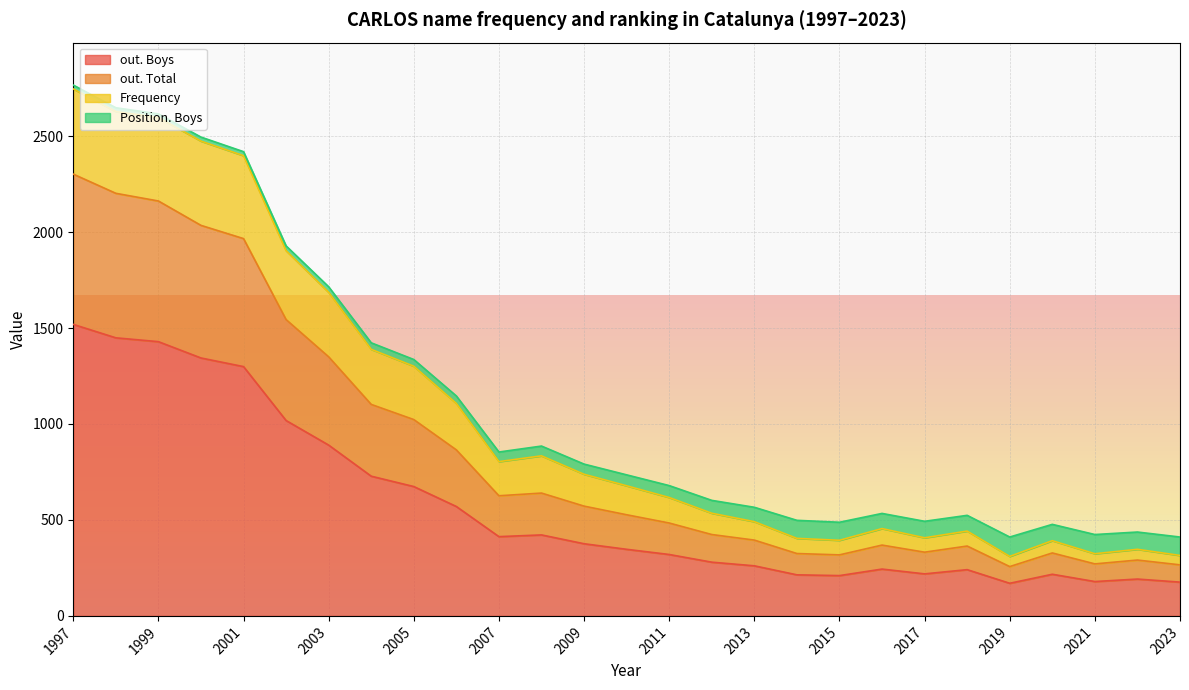

How many values in the Position. Boys series exceed 57?

13